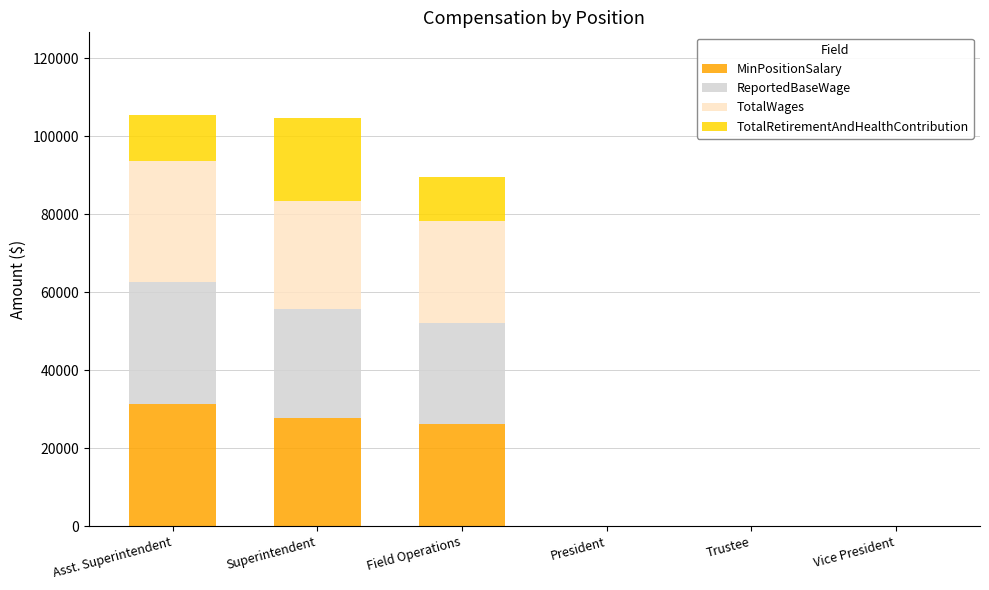

The value of MinPositionSalary at President is -15987. True or false?

False